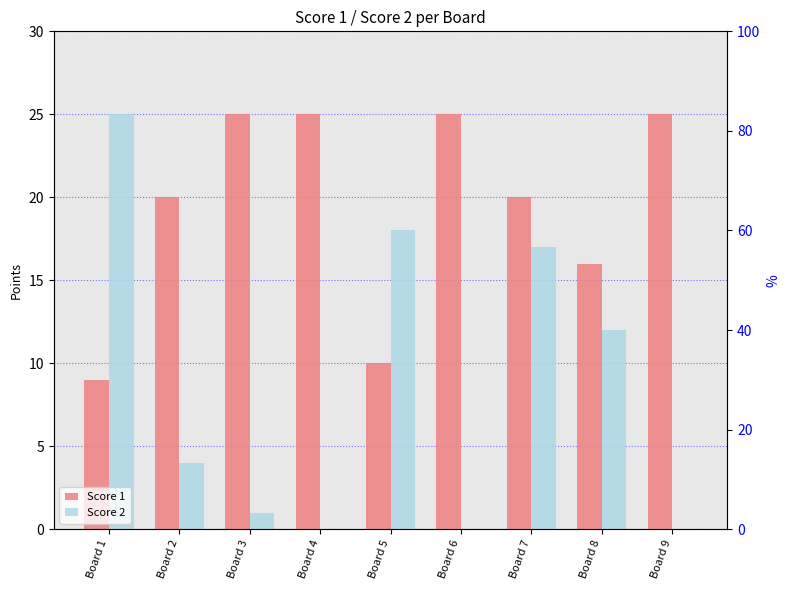

Where does the Score 2 series first go above 4?

Board 1